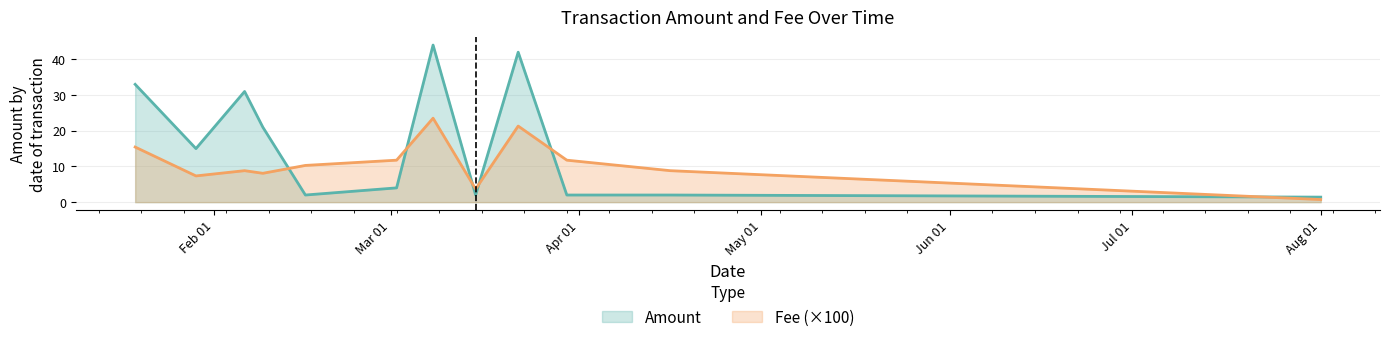

Which series has the largest total across all categories?

Amount